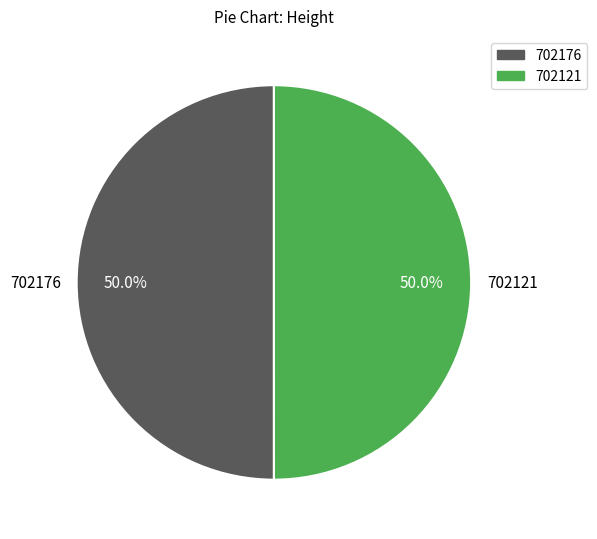

What percentage is NOT represented by 702121?

50.0%